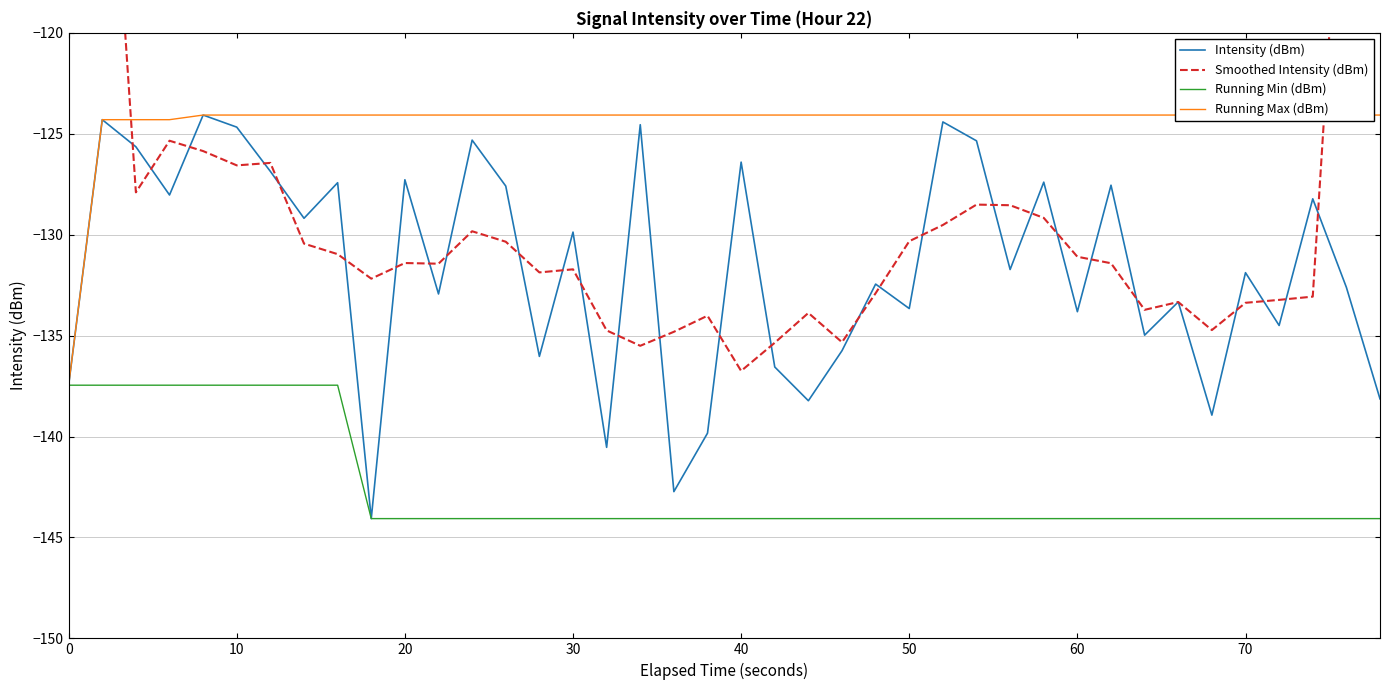

What is the minimum value for Running Max (dBm)?

-137.5